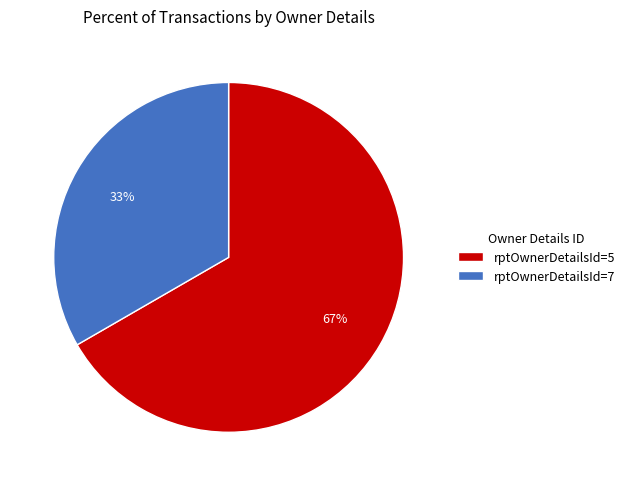

To the nearest percent, what portion does rptOwnerDetailsId=7 represent?

33%